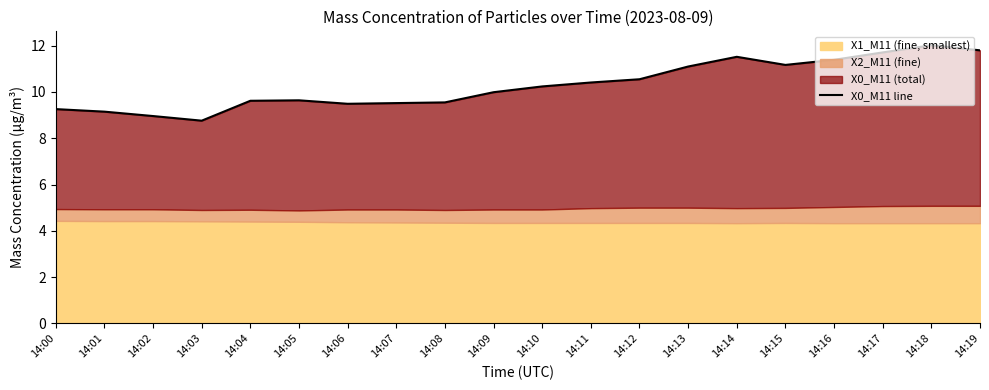

What is the maximum value shown in the chart?

12.0